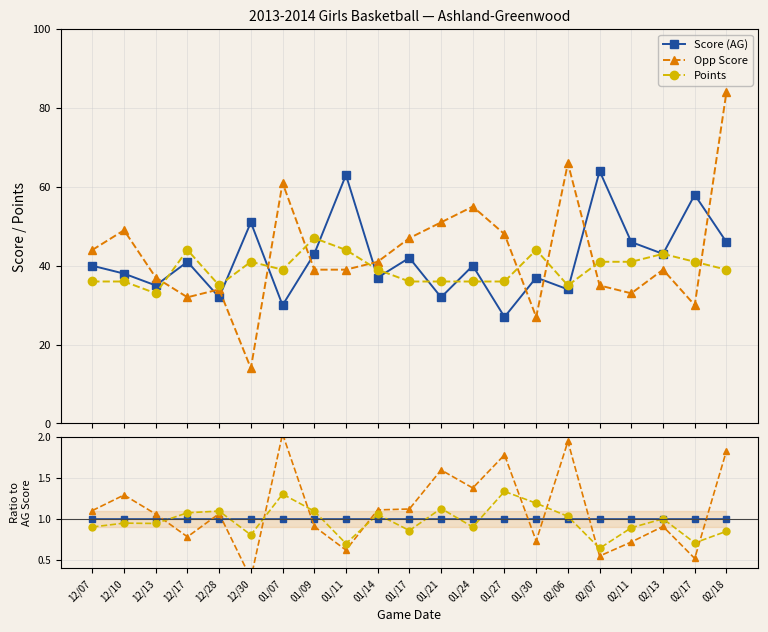

Reading left to right, transcribe all the data shown in this chart.

Score (AG): 12/07=1.0	12/10=1.0	12/13=1.0	12/17=1.0	12/28=1.0	12/30=1.0	01/07=1.0	01/09=1.0	01/11=1.0	01/14=1.0	01/17=1.0	01/21=1.0	01/24=1.0	01/27=1.0	01/30=1.0	02/06=1.0	02/07=1.0	02/11=1.0	02/13=1.0	02/17=1.0	02/18=1.0
Opp Score: 12/07=1.1	12/10=1.3	12/13=1.1	12/17=0.8	12/28=1.1	12/30=0.3	01/07=2.0	01/09=0.9	01/11=0.6	01/14=1.1	01/17=1.1	01/21=1.6	01/24=1.4	01/27=1.8	01/30=0.7	02/06=1.9	02/07=0.5	02/11=0.7	02/13=0.9	02/17=0.5	02/18=1.8
Points: 12/07=0.9	12/10=0.9	12/13=0.9	12/17=1.1	12/28=1.1	12/30=0.8	01/07=1.3	01/09=1.1	01/11=0.7	01/14=1.1	01/17=0.9	01/21=1.1	01/24=0.9	01/27=1.3	01/30=1.2	02/06=1.0	02/07=0.6	02/11=0.9	02/13=1.0	02/17=0.7	02/18=0.8